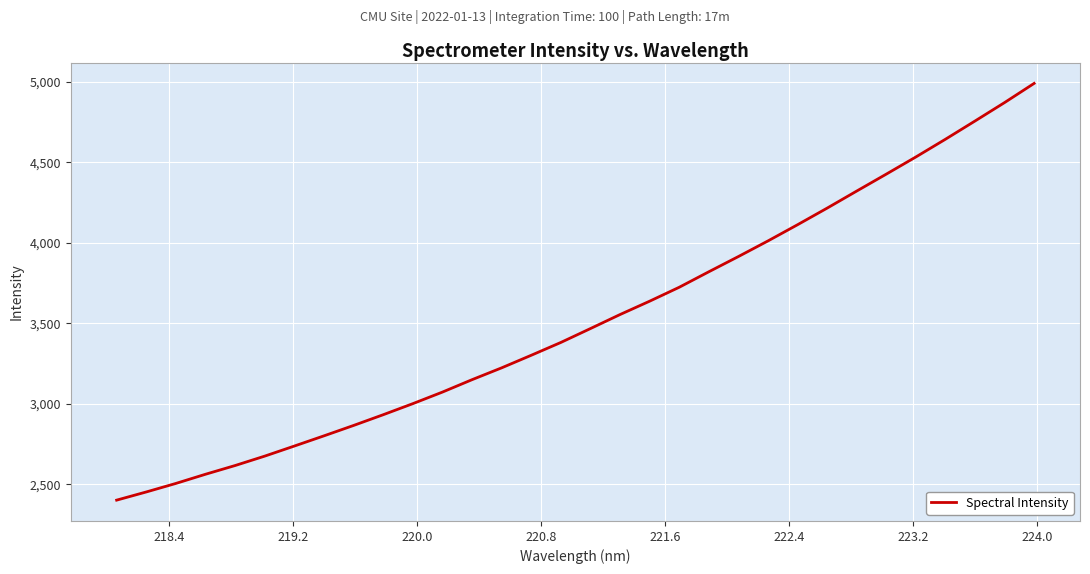

What is the average value?

3522.2